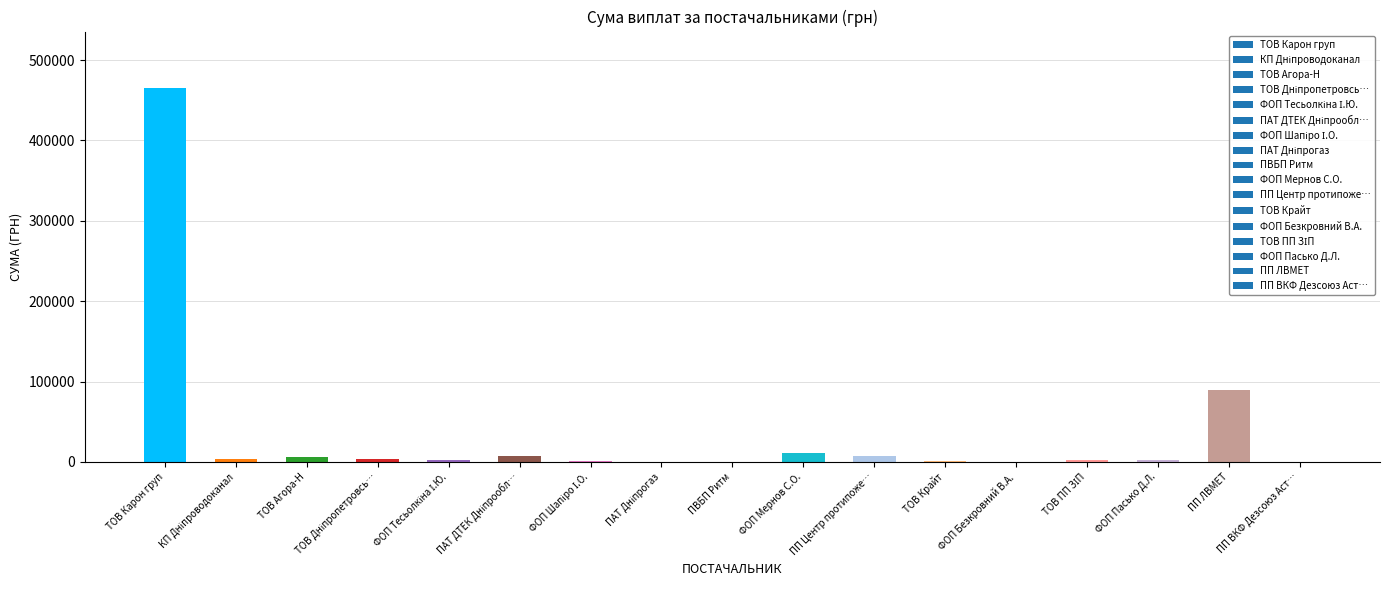

At which label is the value closest to 232912?

ПП ЛВМЕТ